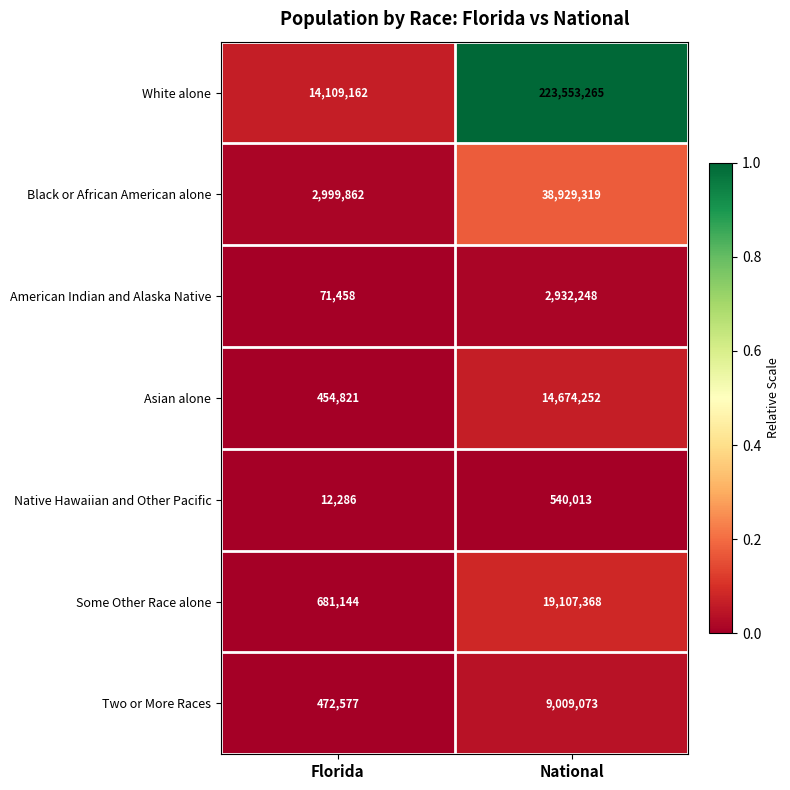

What is the difference between the American Indian and Alaska Native values at Florida and National?

2860790